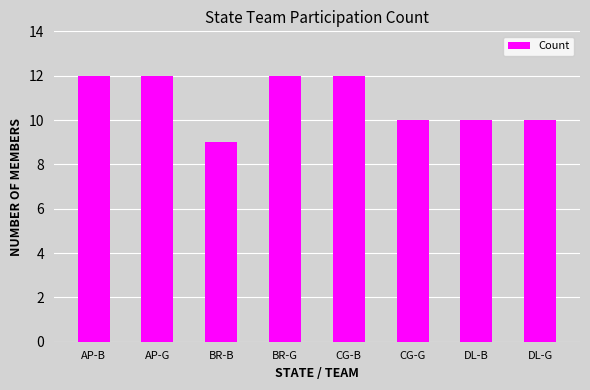

Is it true that the value at CG-B is 12?

True